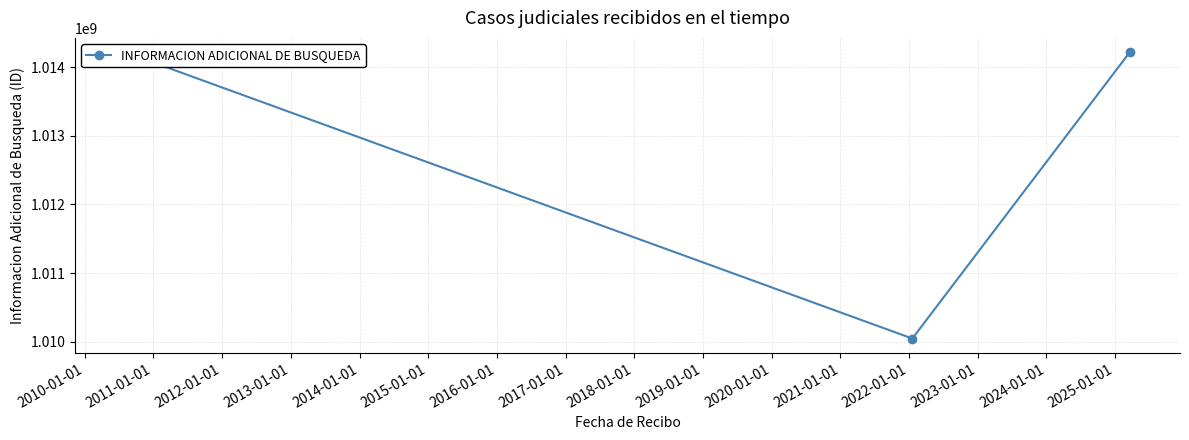

Reading left to right, transcribe all the data shown in this chart.

1014215849	1010048776	1014215849